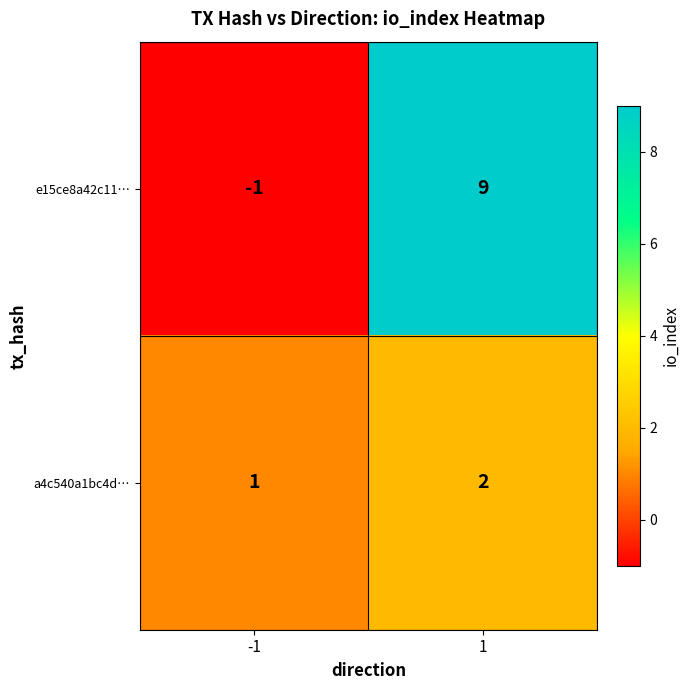

Rank the series at 1 from lowest to highest value.

a4c540a1bc4d…, e15ce8a42c11…